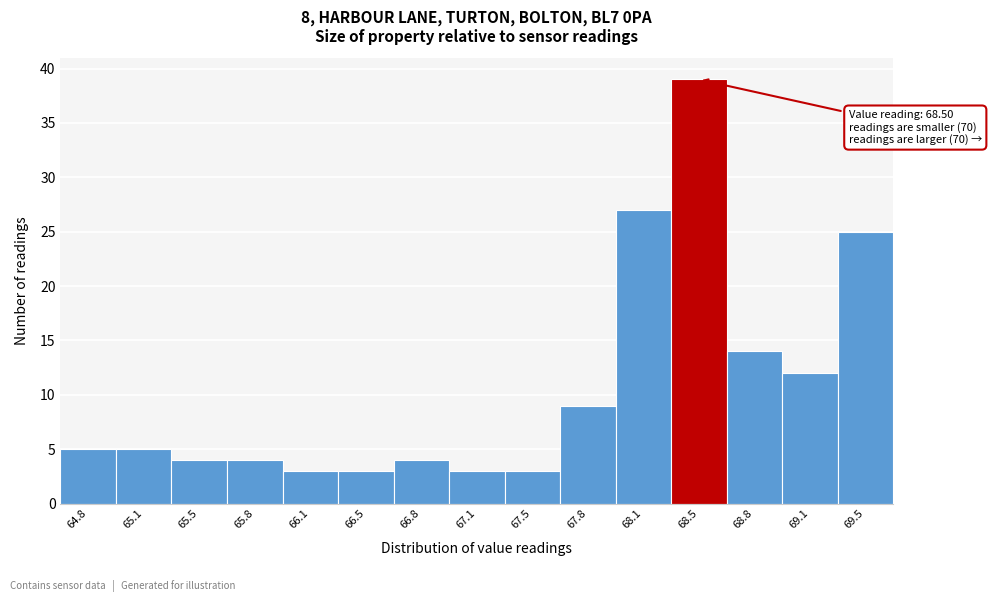

Reading right to left, what are all the values shown in this chart?

25	12	14	39	27	9	3	3	4	3	3	4	4	5	5